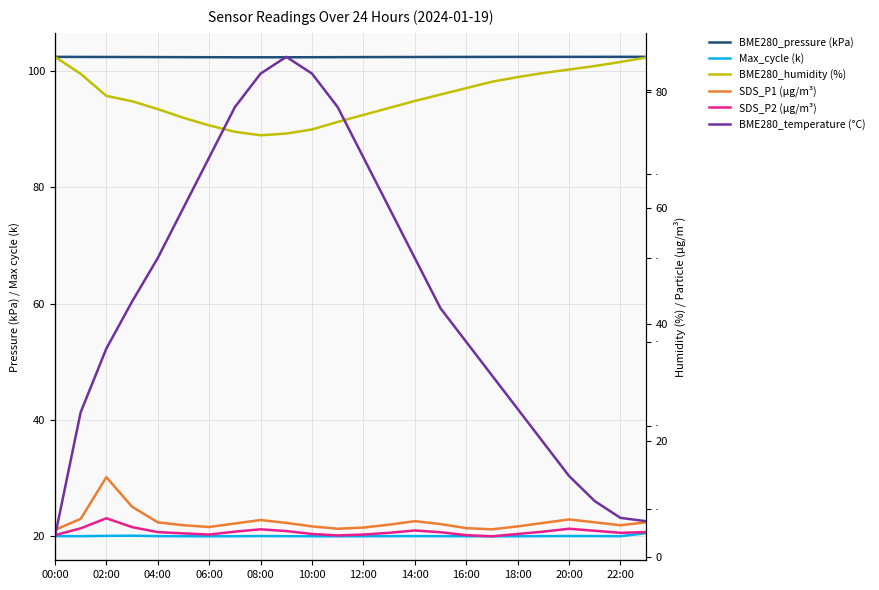

Reading left to right, what are all the values shown in this chart?

BME280_pressure (kPa): 102.4	102.4	102.4	102.4	102.4	102.4	102.3	102.3	102.3	102.3	102.3	102.3	102.4	102.4	102.4	102.4	102.4	102.4	102.4	102.4	102.4	102.4	102.4	102.4
Max_cycle (k): 20.0	20.0	20.1	20.1	20.1	20.0	20.0	20.0	20.1	20.0	20.0	20.0	20.0	20.0	20.1	20.0	20.0	20.0	20.0	20.1	20.1	20.1	20.0	20.6
BME280_humidity (%): 86.0	83.1	79.3	78.3	77.0	75.5	74.2	73.1	72.5	72.8	73.5	74.8	76.0	77.2	78.4	79.5	80.6	81.7	82.5	83.2	83.8	84.4	85.1	85.8
SDS_P1 (µg/m³): 4.7	6.6	13.8	8.7	6.0	5.5	5.2	5.8	6.4	5.9	5.3	4.9	5.1	5.6	6.2	5.7	5.0	4.8	5.3	5.9	6.5	6.0	5.5	6.0
SDS_P2 (µg/m³): 3.8	5.0	6.7	5.2	4.3	4.1	3.9	4.4	4.8	4.5	4.0	3.8	3.9	4.2	4.6	4.3	3.8	3.6	4.0	4.4	4.9	4.5	4.2	4.3
BME280_temperature (°C): -15.7	-14.9	-14.5	-14.3	-14.0	-13.7	-13.4	-13.1	-12.9	-12.8	-12.9	-13.1	-13.4	-13.7	-14.0	-14.3	-14.5	-14.7	-14.9	-15.1	-15.3	-15.4	-15.6	-15.6